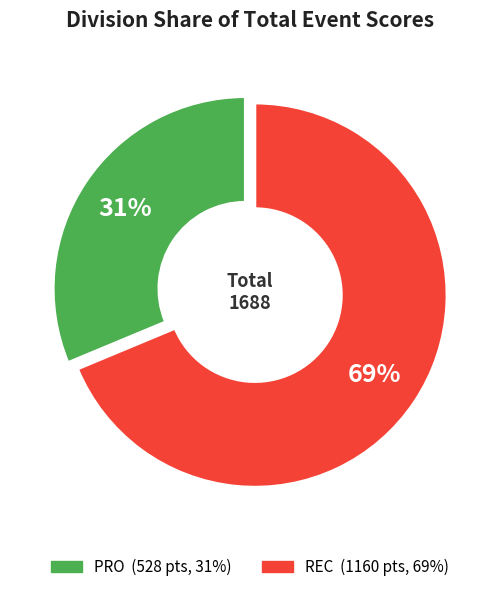

Does any single category account for the majority?

Yes